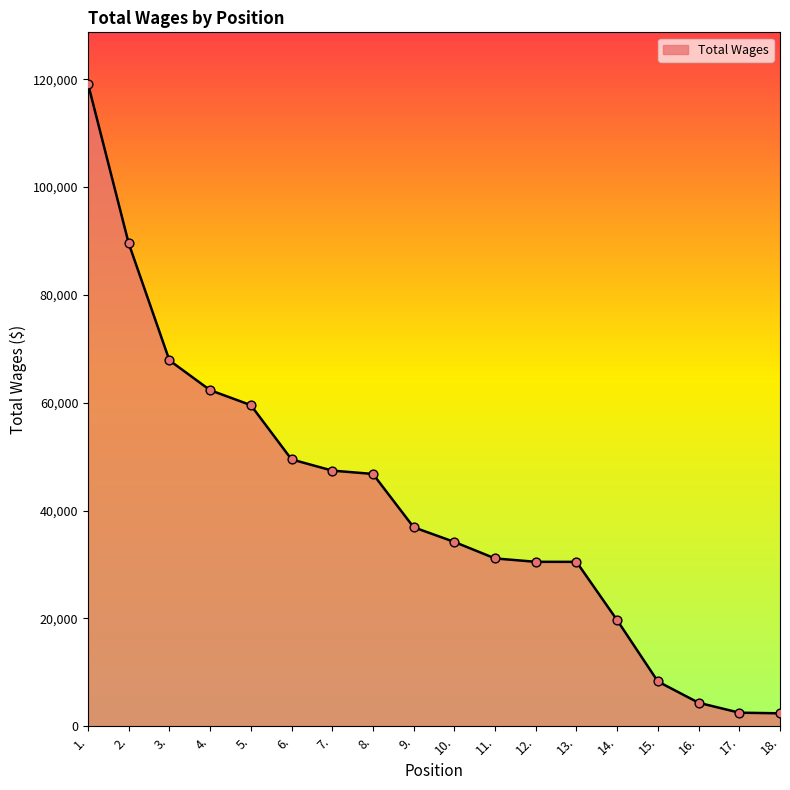

Approximately how many times larger is the value at 3. compared to 2.?

0.8